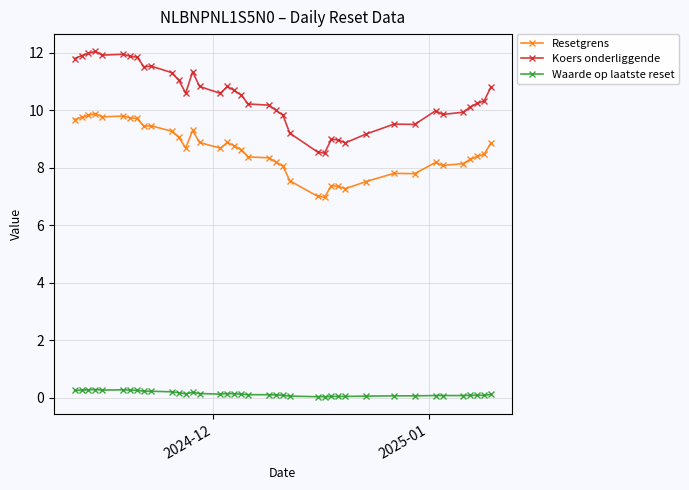

What is the difference between the maximum and second lowest values in the Waarde op laatste reset series?

0.2